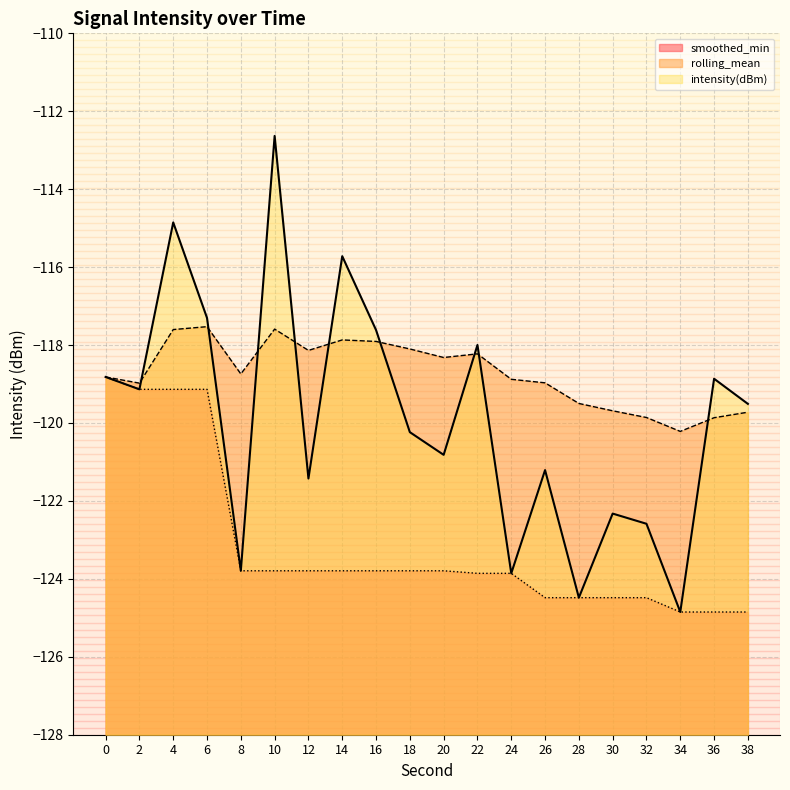

Is the value of rolling_mean at 14 greater than the value of smoothed_min at 18?

Yes